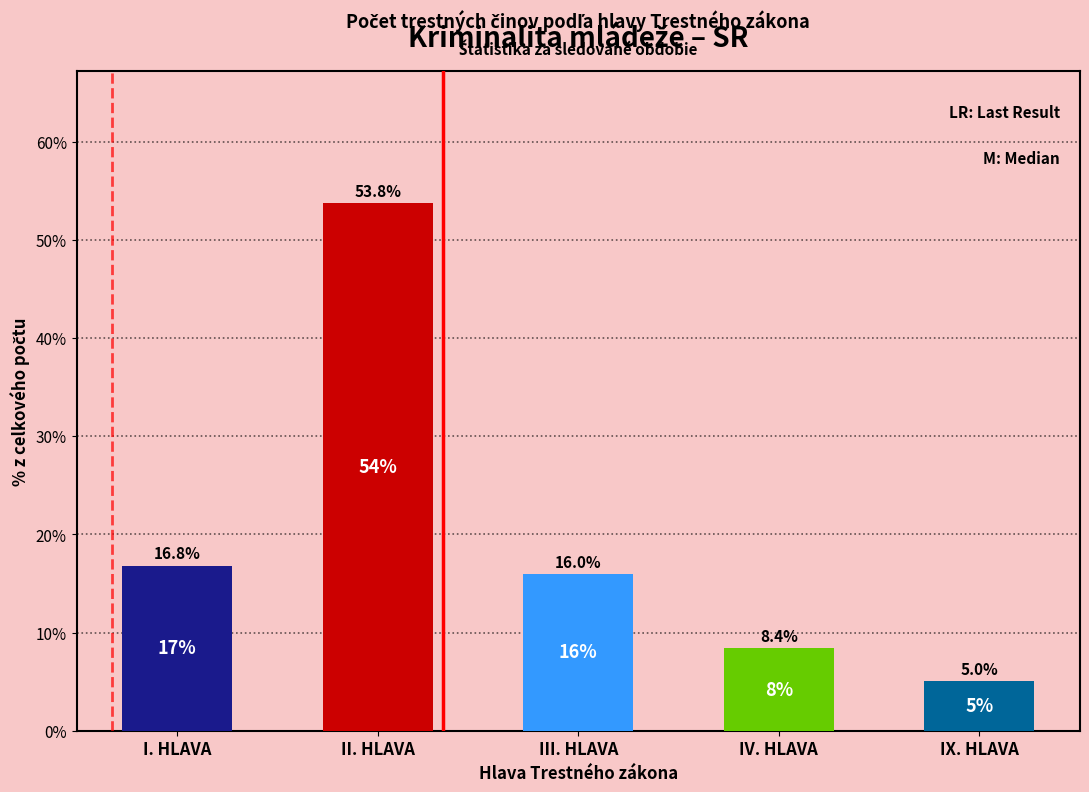

Reading left to right, transcribe all the data shown in this chart.

I. HLAVA=16.8	II. HLAVA=53.8	III. HLAVA=16.0	IV. HLAVA=8.4	IX. HLAVA=5.0